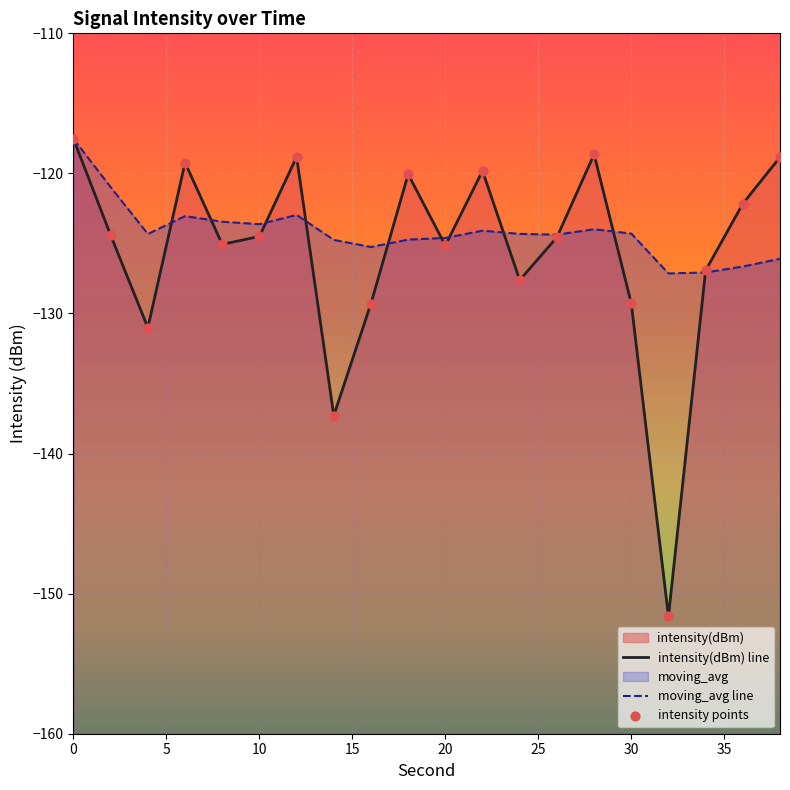

Which series reaches the minimum Y coordinate?

intensity(dBm) line